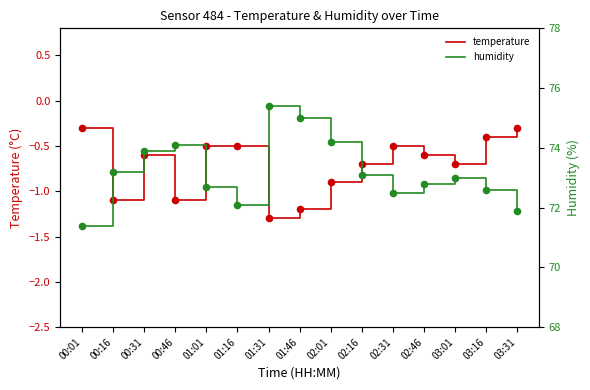

Is the value of humidity at 00:31 greater than the value of temperature at 02:16?

Yes